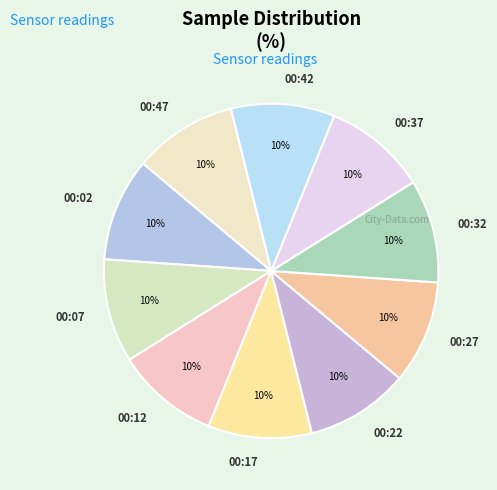

Approximately how many times larger is the value at 00:22 compared to 00:02?

1.0